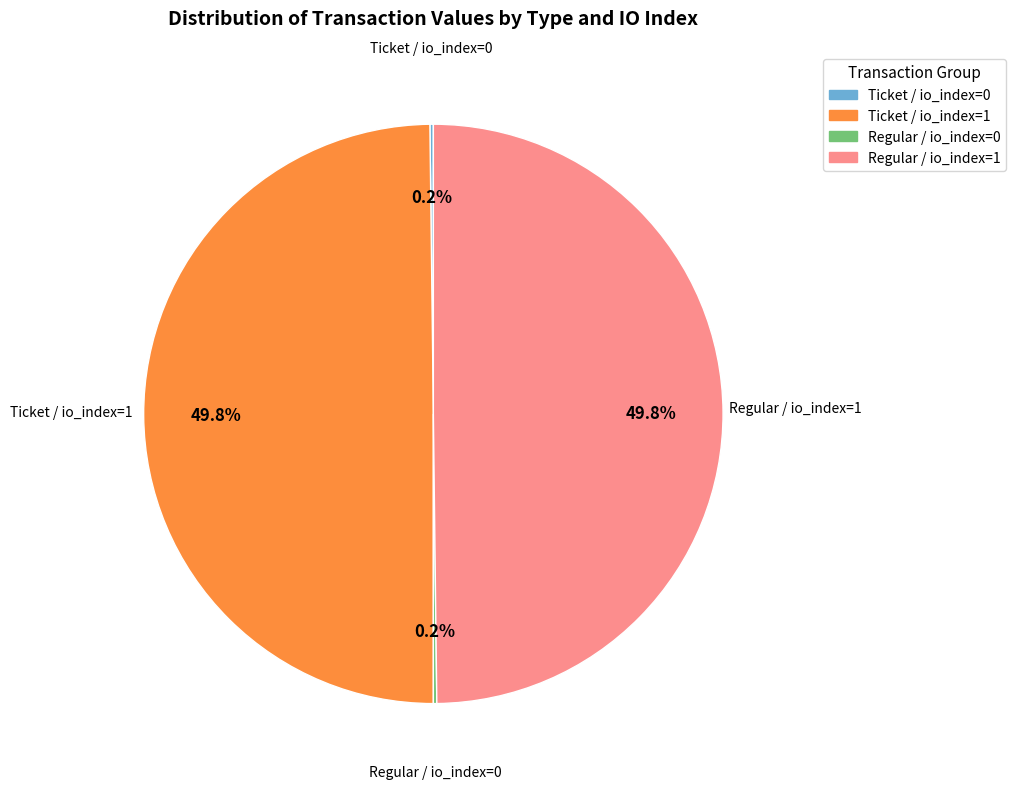

How many slices are in this pie chart?

4